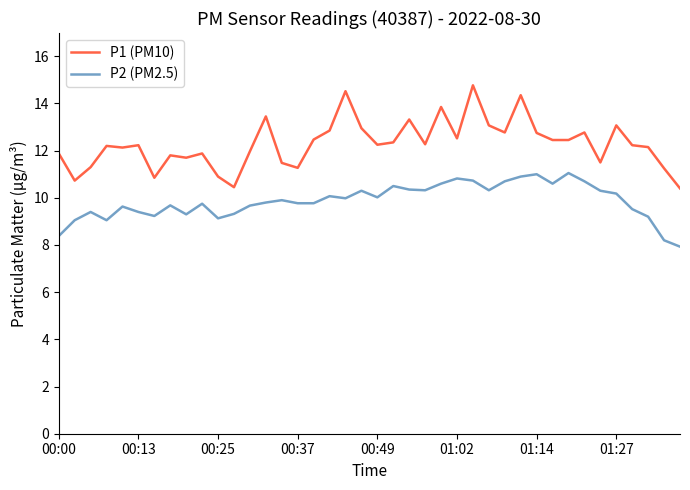

What is the difference between the maximum and minimum values in the P1 (PM10) series?

4.4